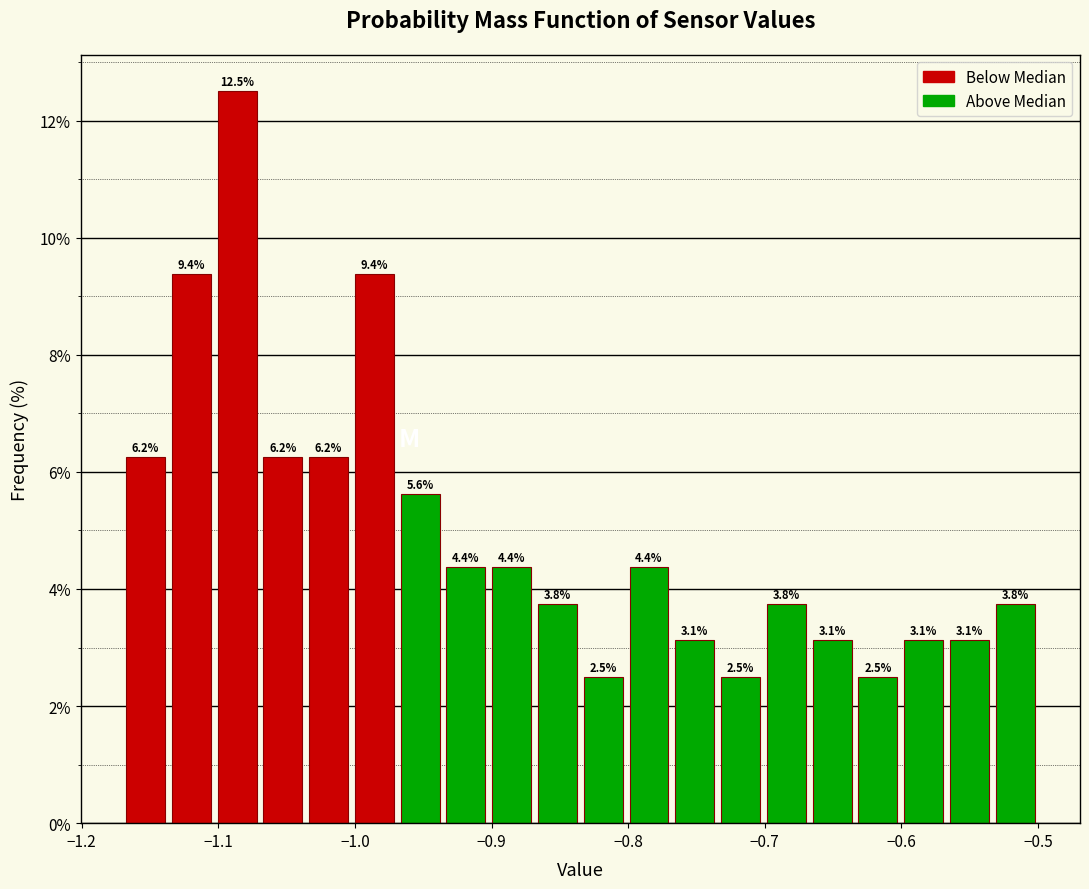

Read against the x-axis, roughly where is the centre of the tallest bar?

-1.09